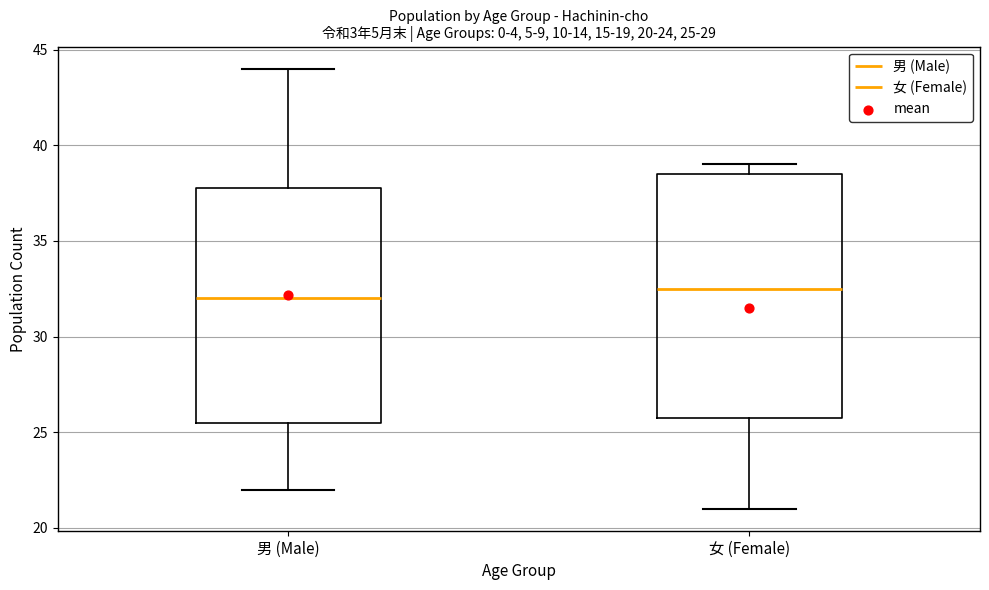

Which box has the highest median line?

女 (Female)